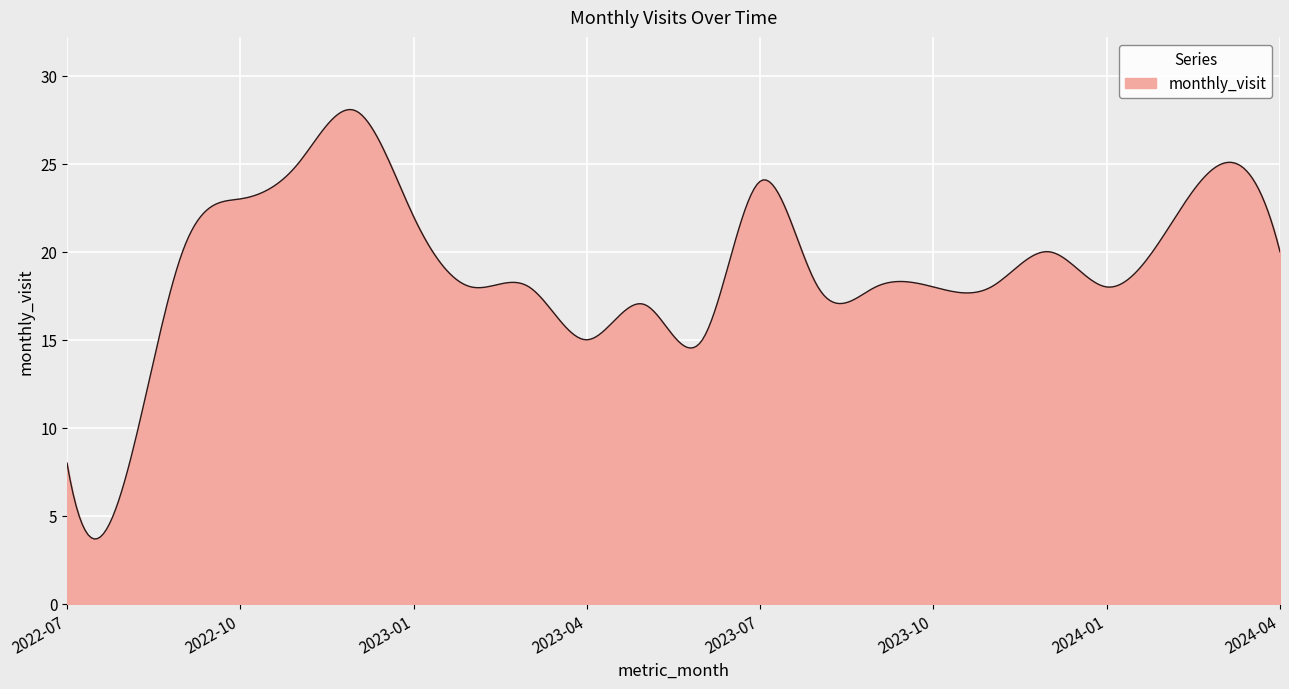

Count the number of categories in the chart.

400